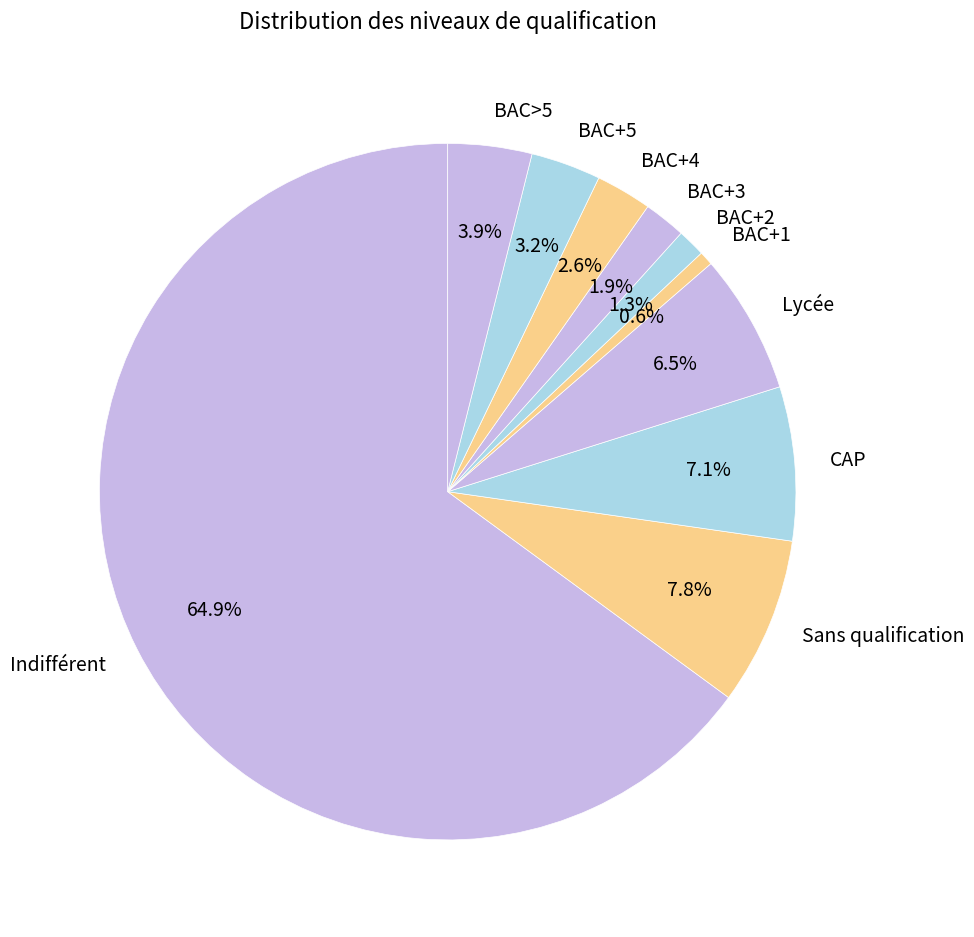

Rank the categories by value from lowest to highest.

BAC+1, BAC+2, BAC+3, BAC+4, BAC+5, BAC>5, Lycée, CAP, Sans qualification, Indifférent